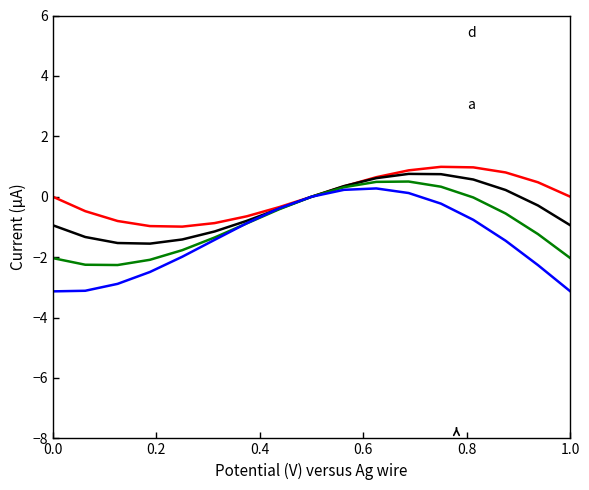

What is the smallest value displayed?

-3.1